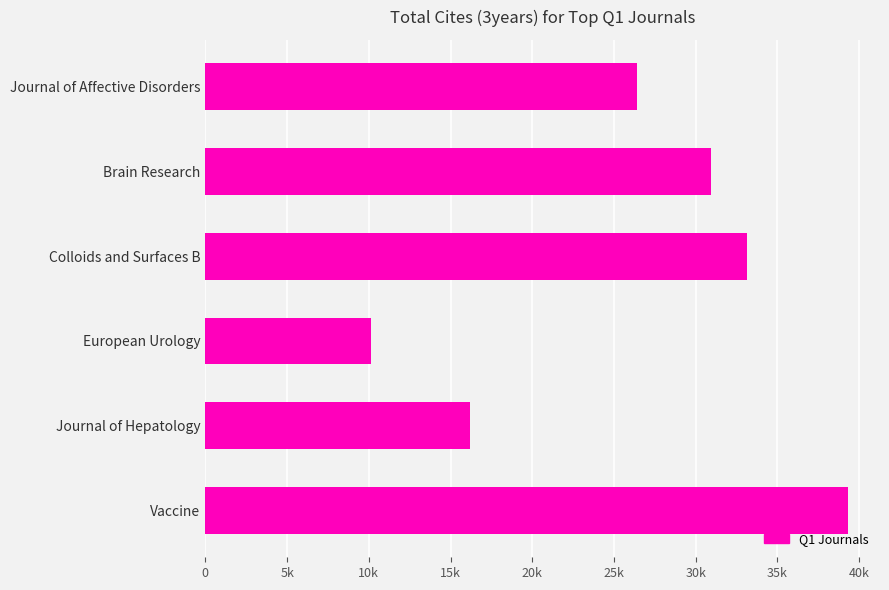

How many data points are less than 30926?

3